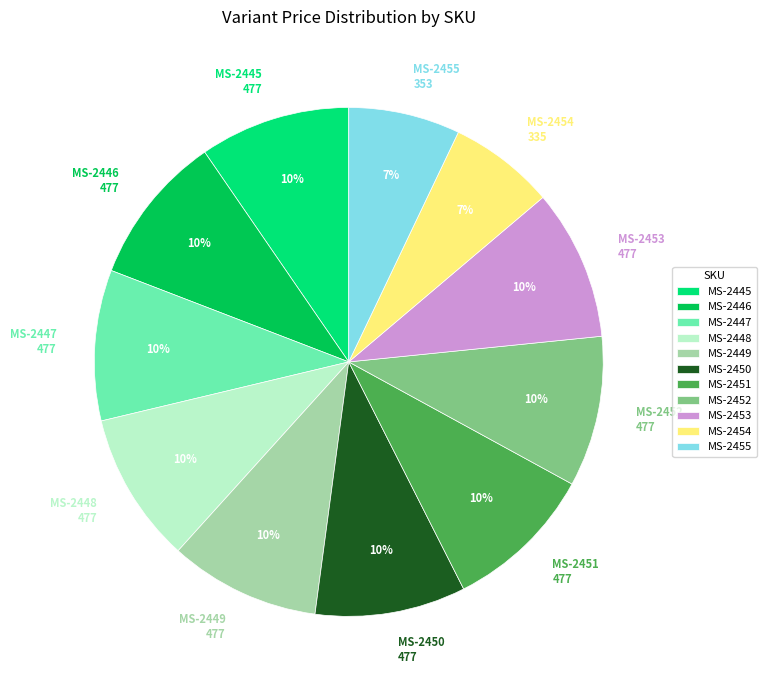

To the nearest percent, what is the difference between the largest and smallest slice percentages?

3%